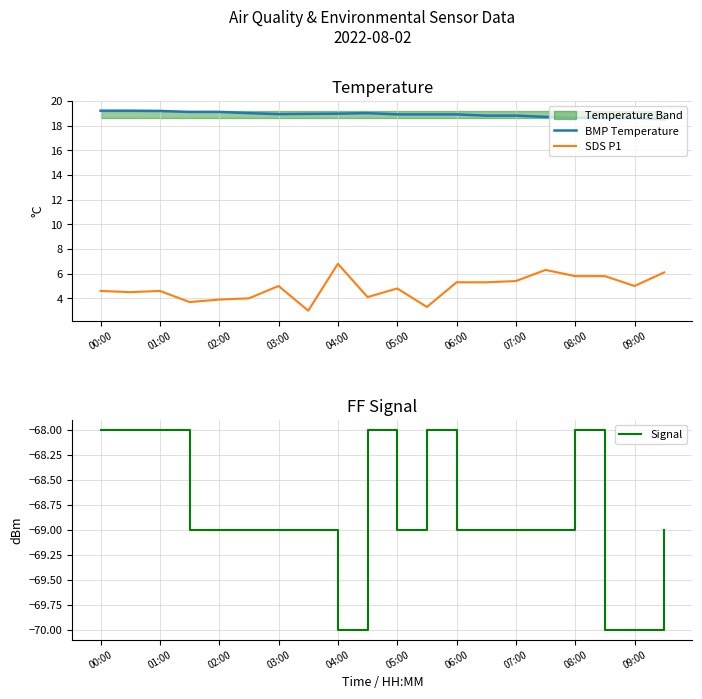

True or false: Signal and SDS P1 intersect in this chart.

False